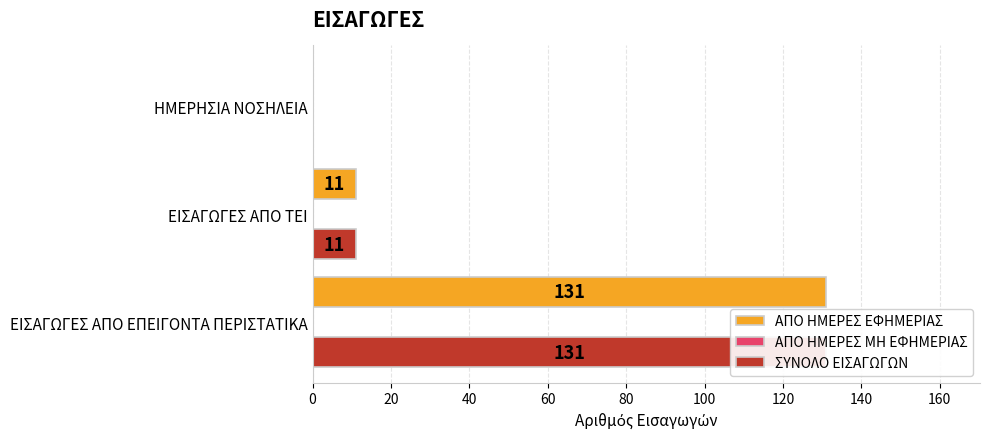

Reading left to right, extract all data points from this chart.

ΑΠΟ ΗΜΕΡΕΣ ΕΦΗΜΕΡΙΑΣ: 131.0	11.0	0.0
ΑΠΟ ΗΜΕΡΕΣ ΜΗ ΕΦΗΜΕΡΙΑΣ: 0.3	0.3	0.3
ΣΥΝΟΛΟ ΕΙΣΑΓΩΓΩΝ: 131.0	11.0	0.0